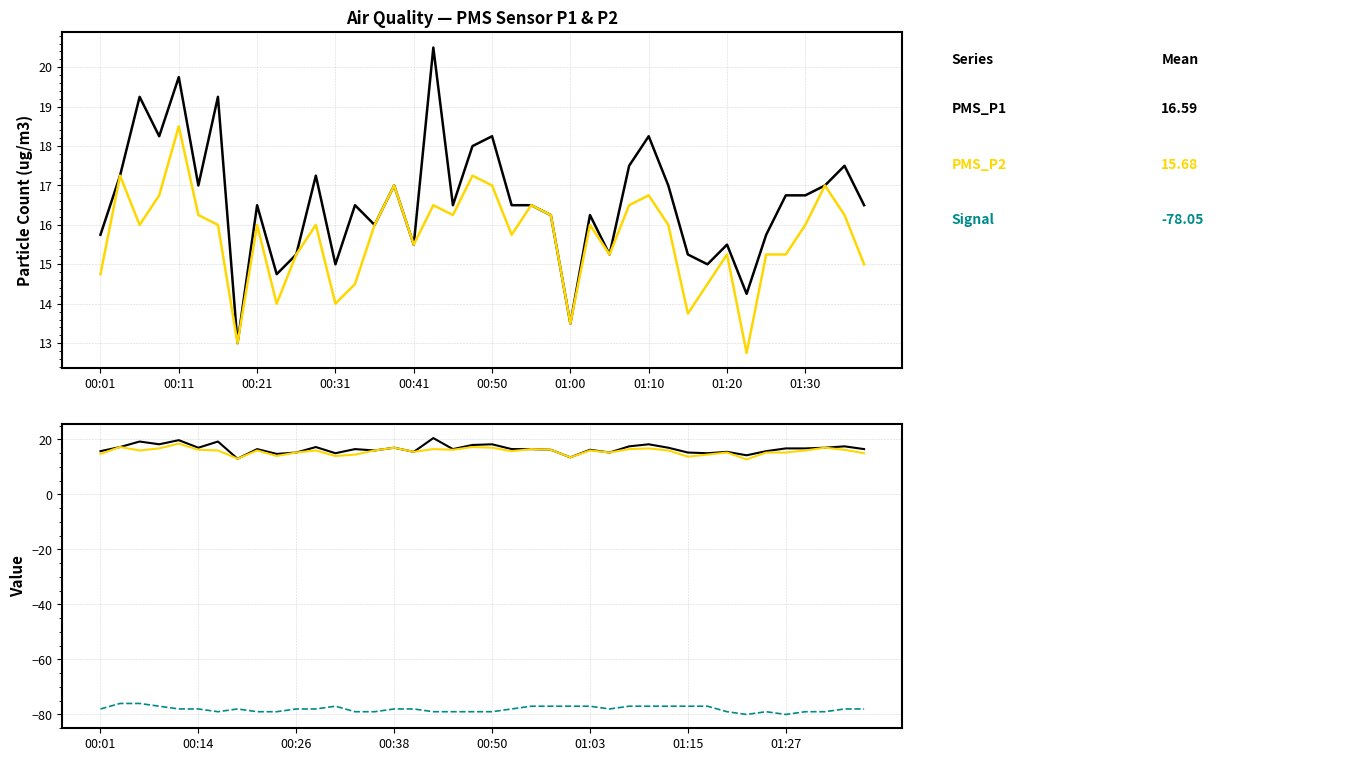

How many interior local peaks does the PMS_P2 series have?

12